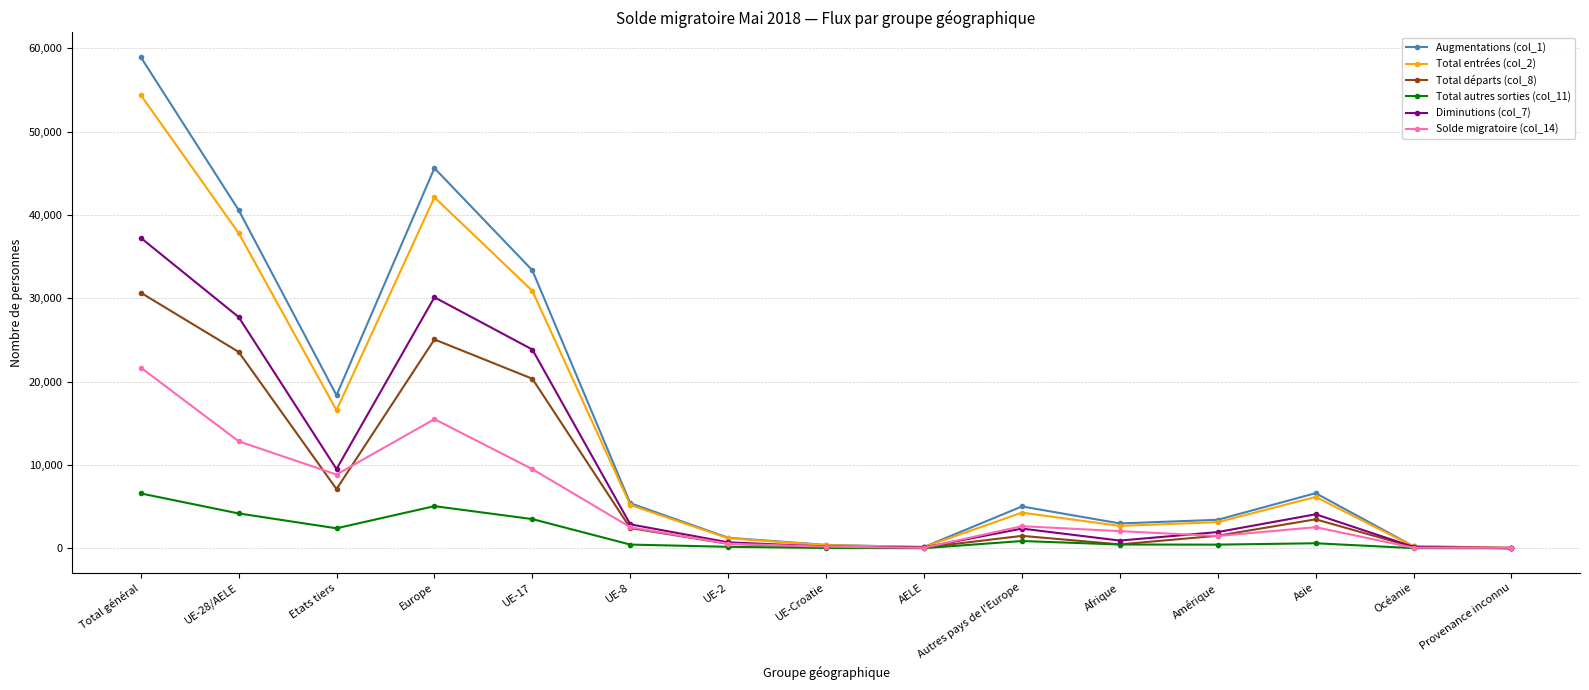

The value of Solde migratoire (col_14) at UE-28/AELE is 12840. True or false?

True